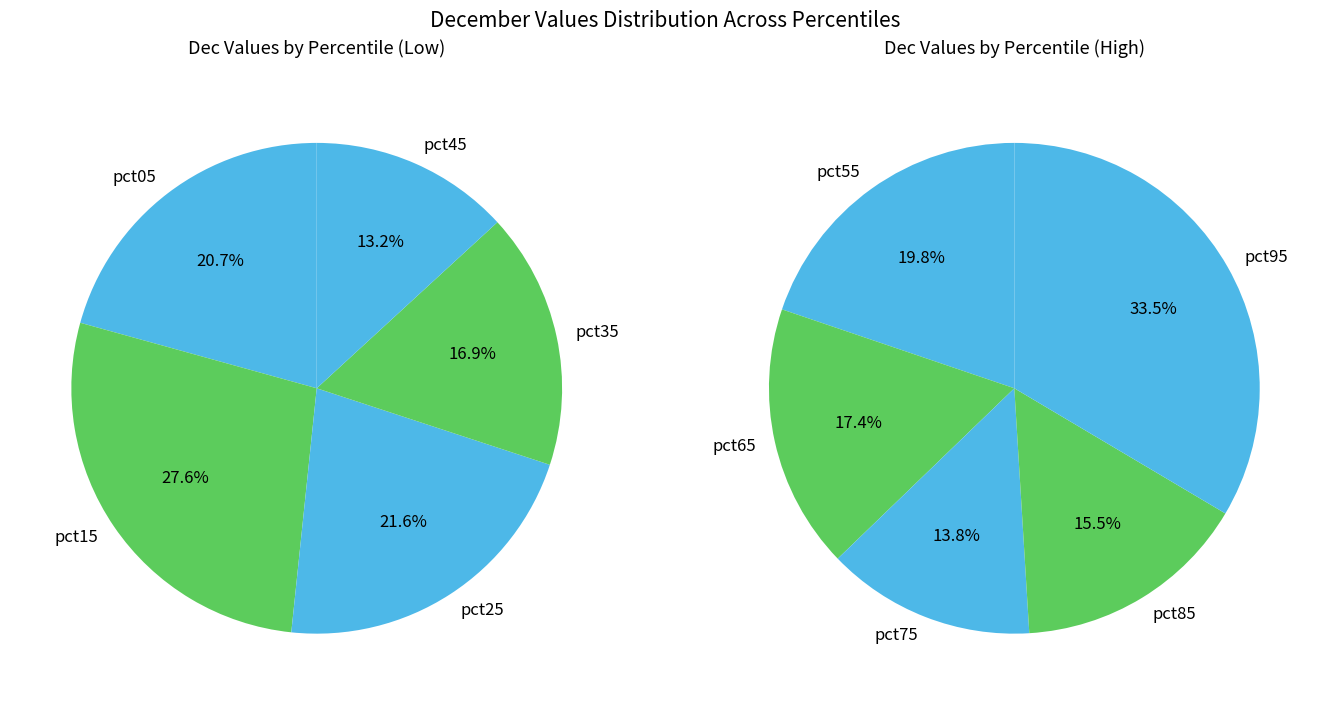

What is the change in value from pct35 to pct65?

-0.4